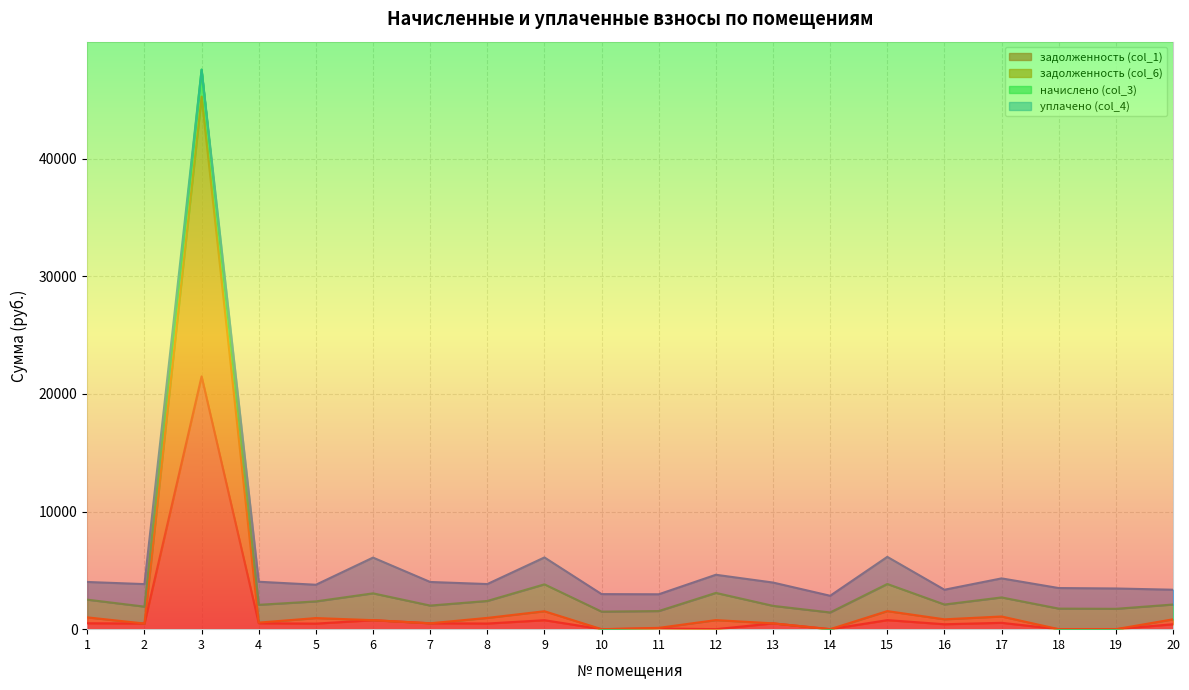

What is the difference between the задолженность (col_1) values at 15 and 11?

712.3